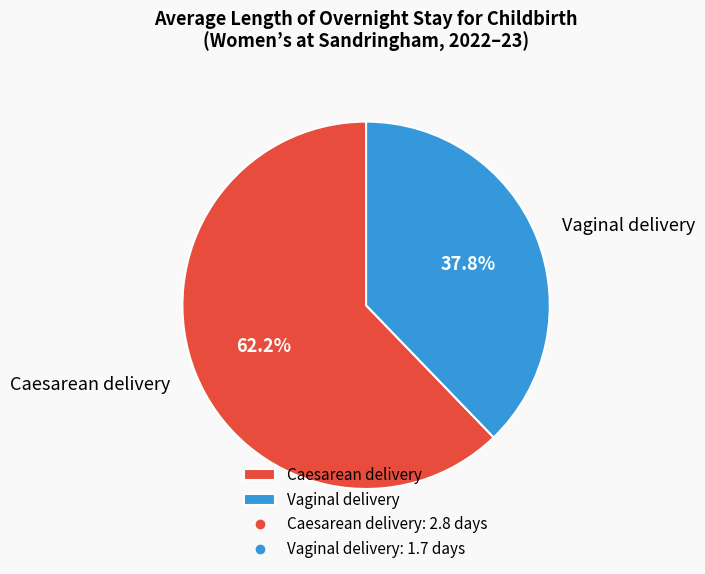

To the nearest percent, what portion does Caesarean delivery represent?

62%